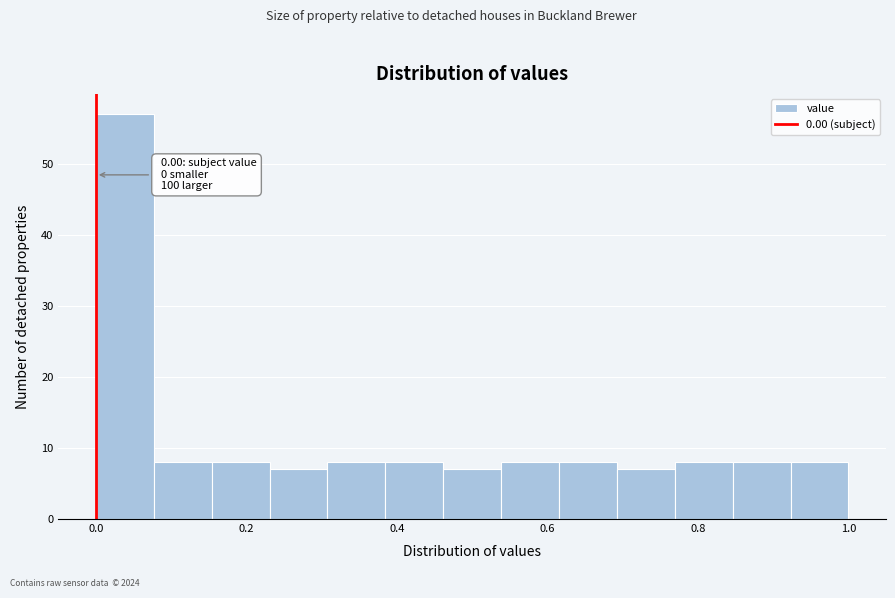

Around what value on the x-axis is the tallest bar? Give the approximate position of its centre, as read against the axis.

0.04